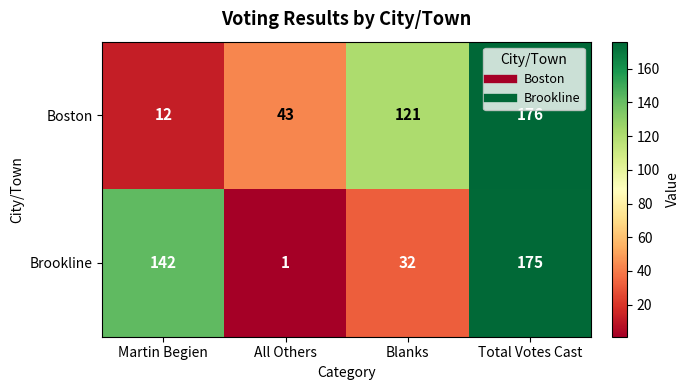

What is the total value across all series at Total Votes Cast?

351